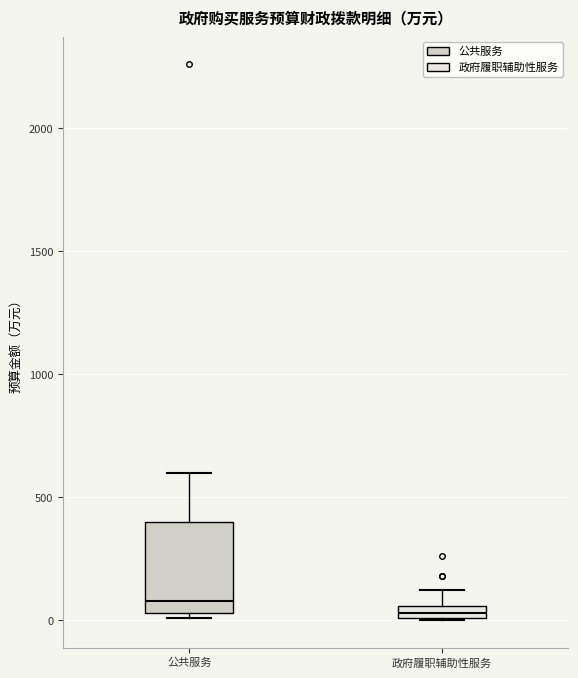

Which box is the tallest, from its lower edge to its upper edge?

公共服务